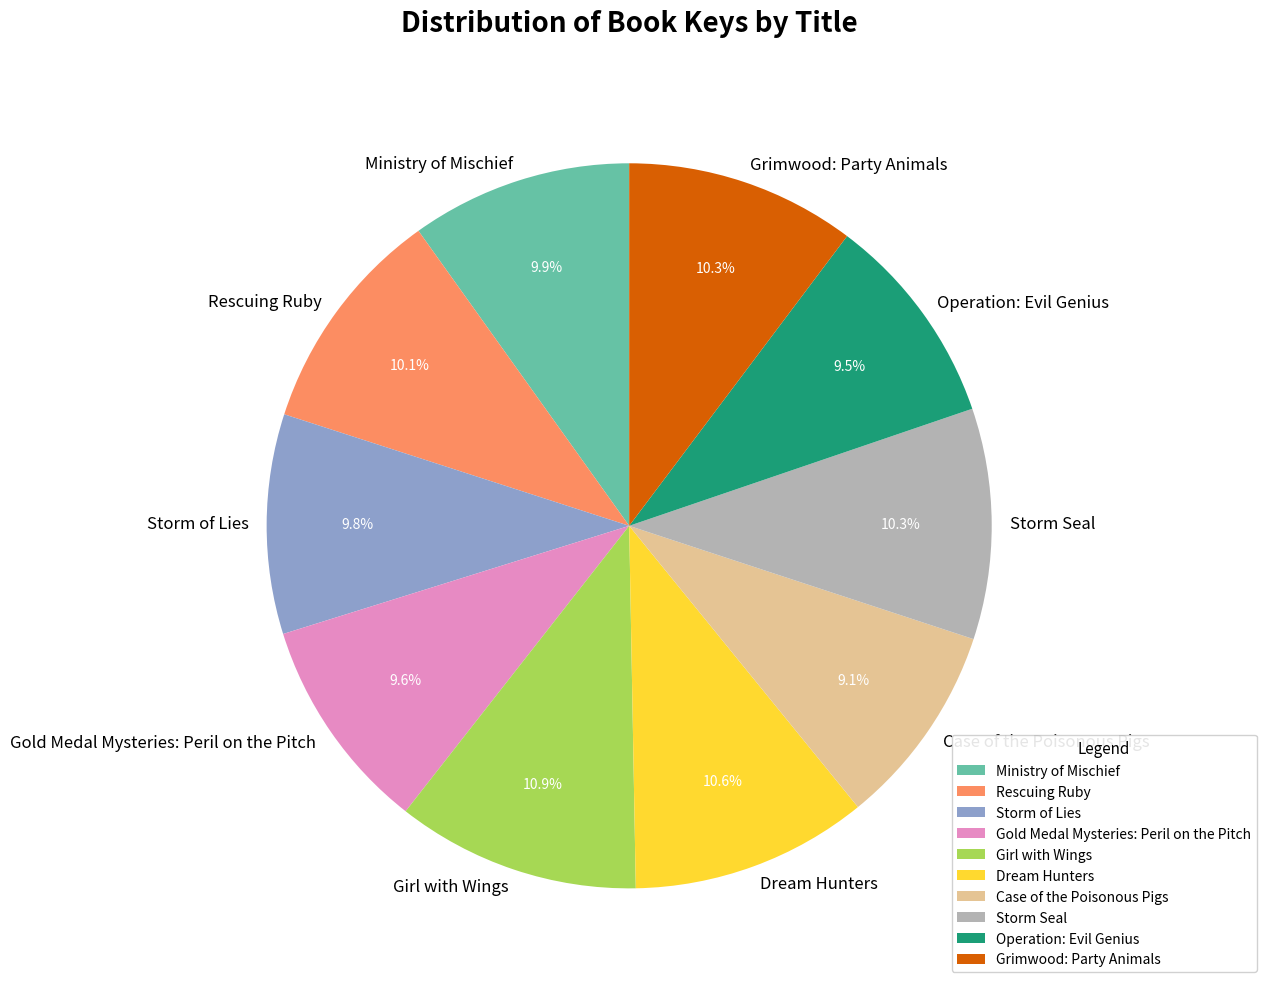

Approximately how many times larger is the value at Storm of Lies compared to Case of the Poisonous Pigs?

1.1